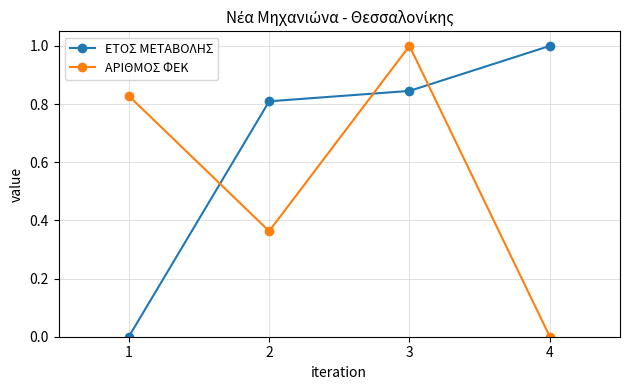

True or false: ΕΤΟΣ ΜΕΤΑΒΟΛΗΣ has more than 1 points higher than both neighbors.

False